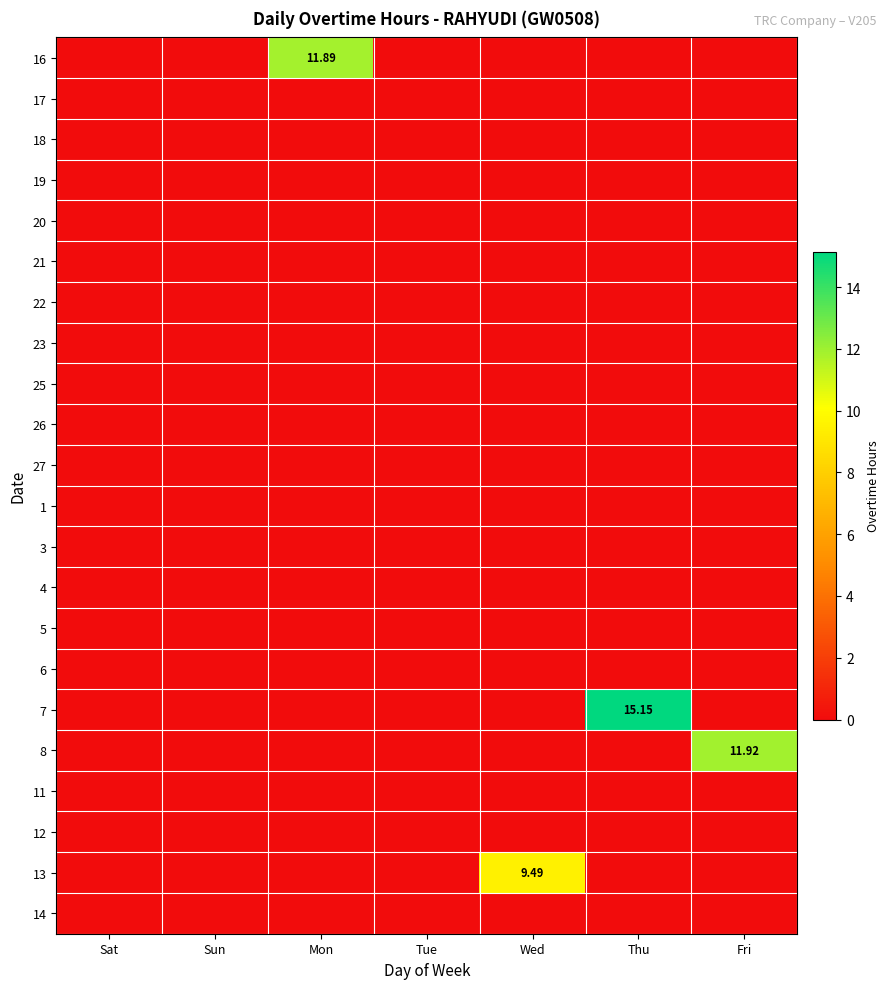

What is the average value of the 8 series?

1.7